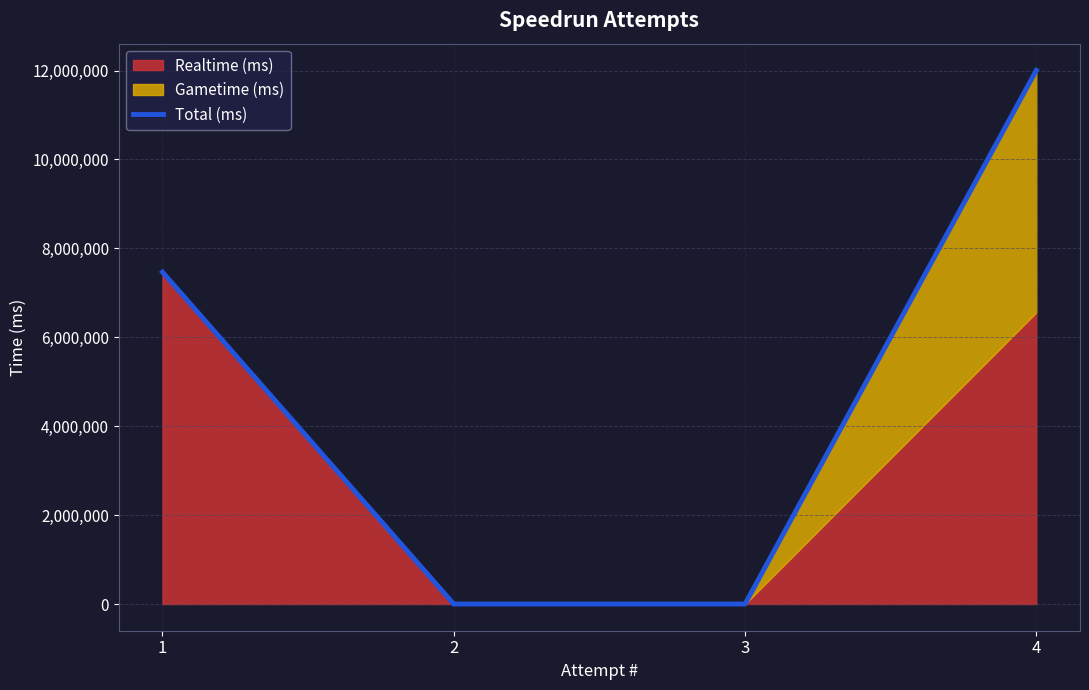

What is the sum of all values?

19471320